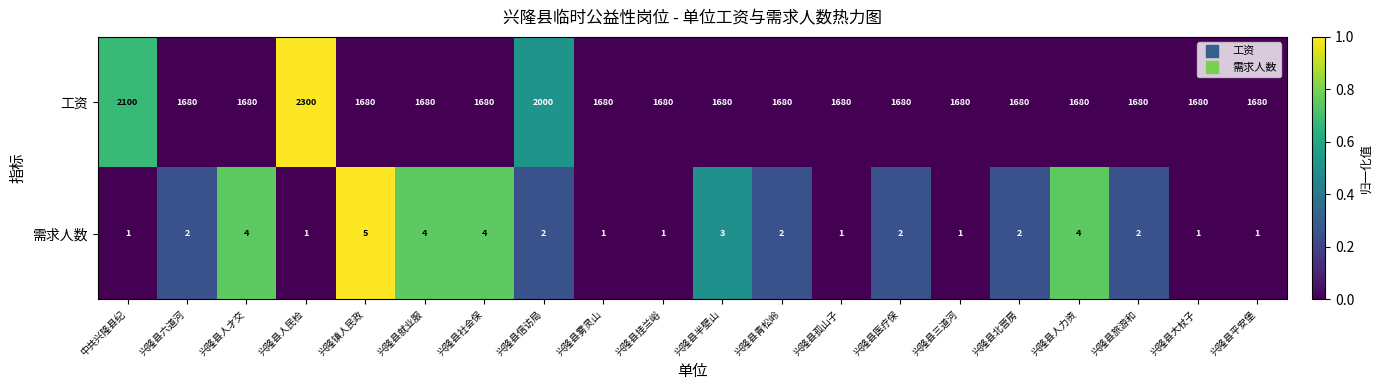

What is the approximate value of 工资 at 兴隆县雾灵山, to the nearest 10?

1680